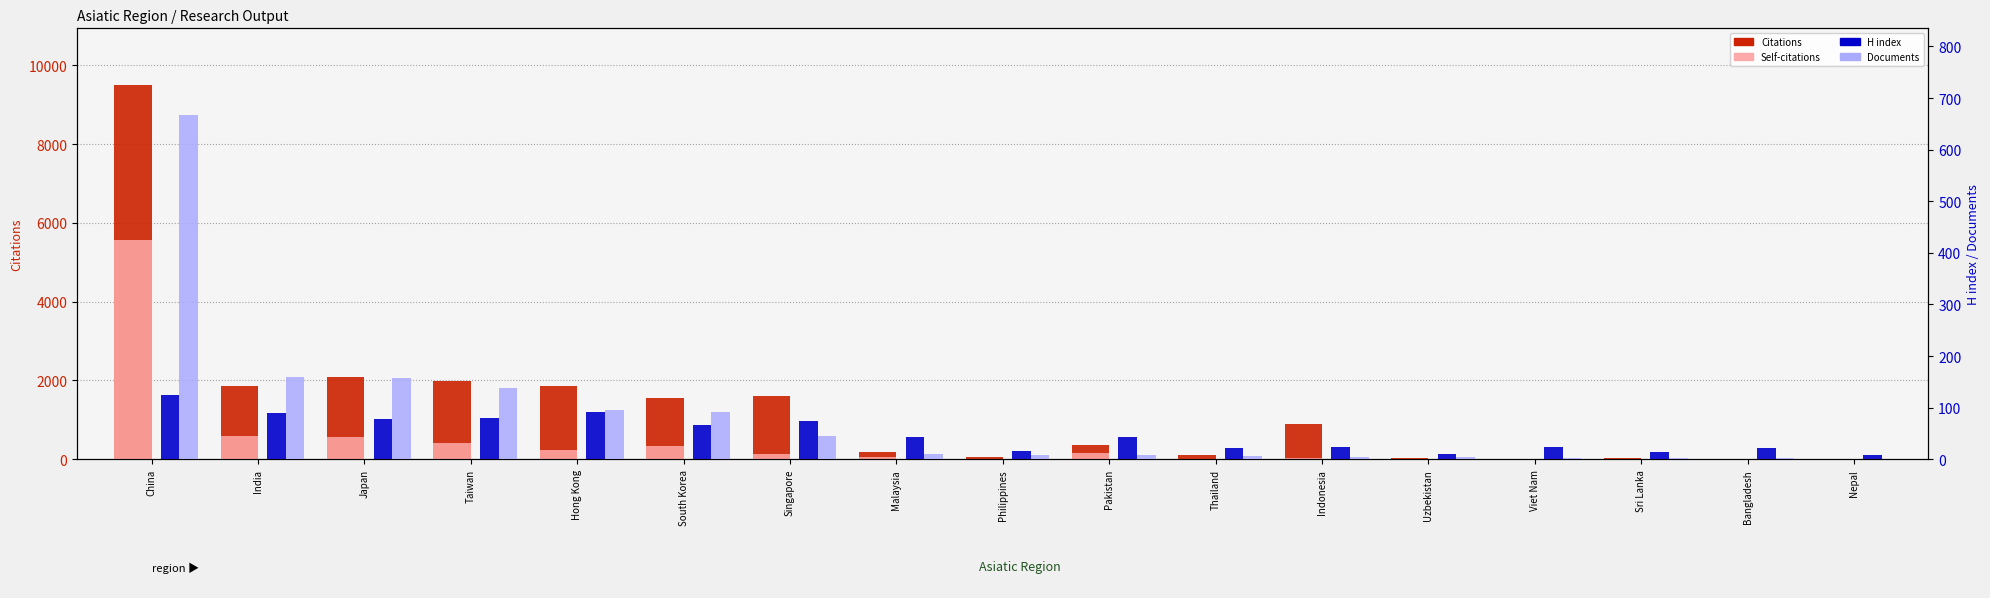

Rank the categories by Self-citations value from lowest to highest.

Nepal, Sri Lanka, Bangladesh, Viet Nam, Philippines, Thailand, Uzbekistan, Indonesia, Malaysia, Singapore, Pakistan, Hong Kong, South Korea, Taiwan, Japan, India, China